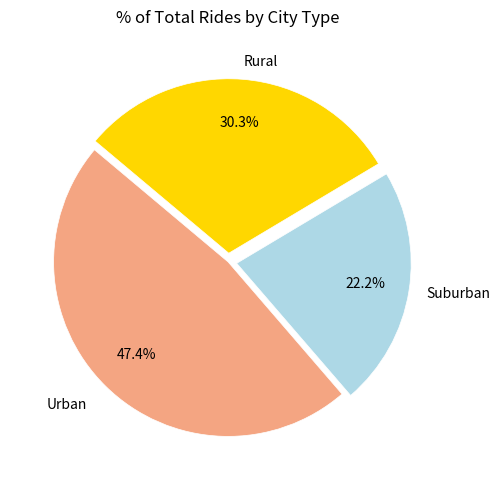

To the nearest percent, what is the average slice percentage?

33%